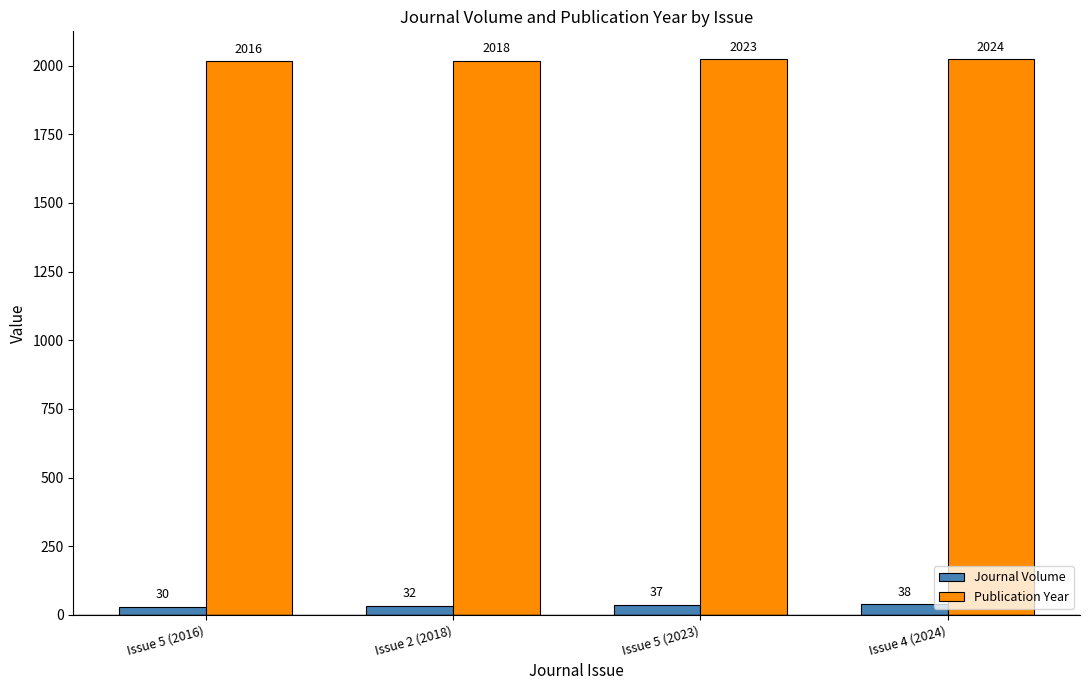

What is the value of the Publication Year bar at the 2nd from the left?

2018